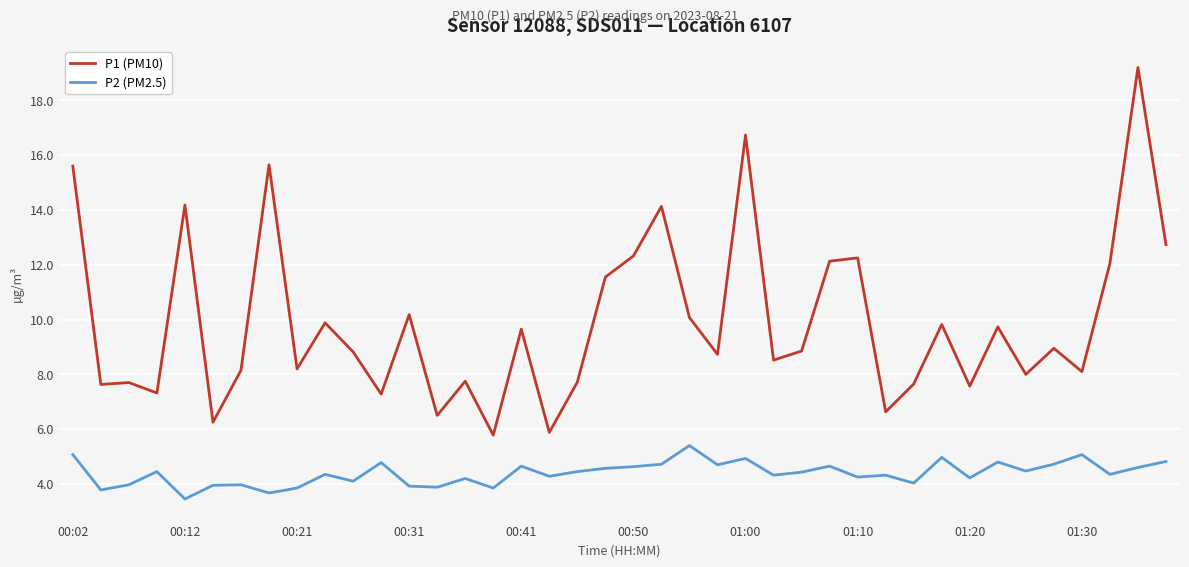

List the series in order of their overall mean, highest first.

P1 (PM10), P2 (PM2.5)